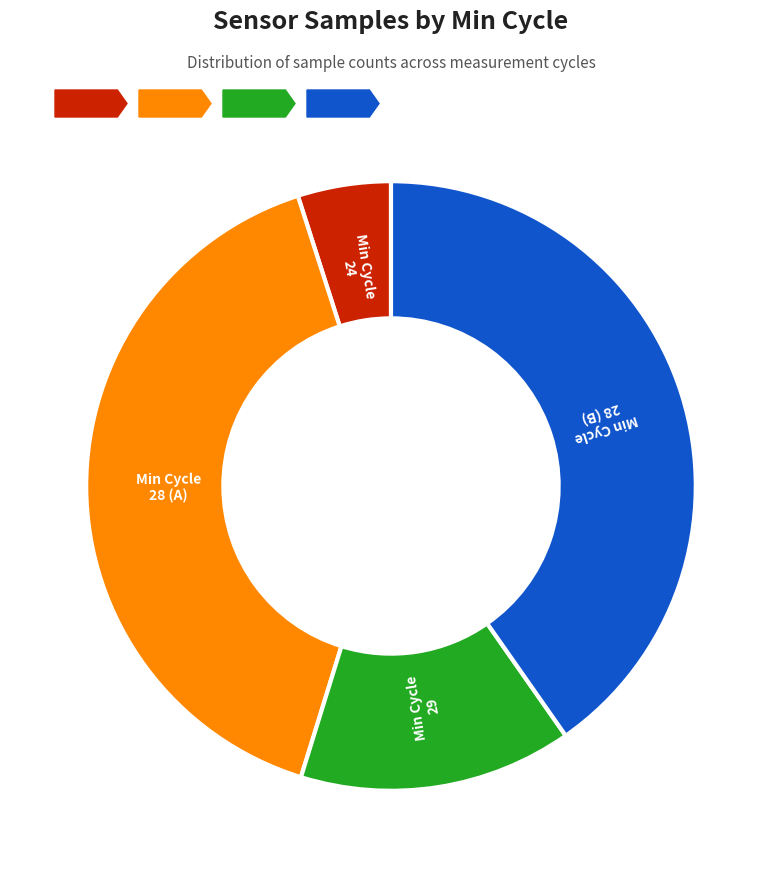

How many segments does this pie chart have?

4